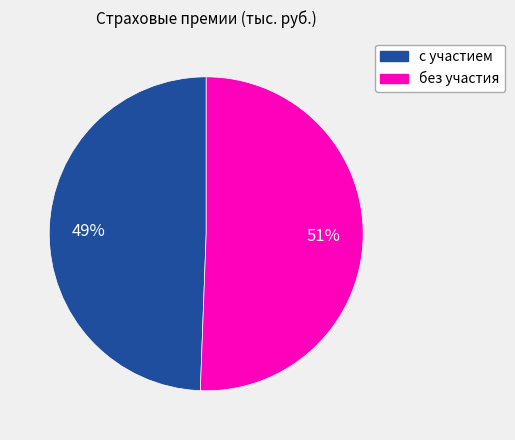

To the nearest percent, what is the average slice percentage?

50%